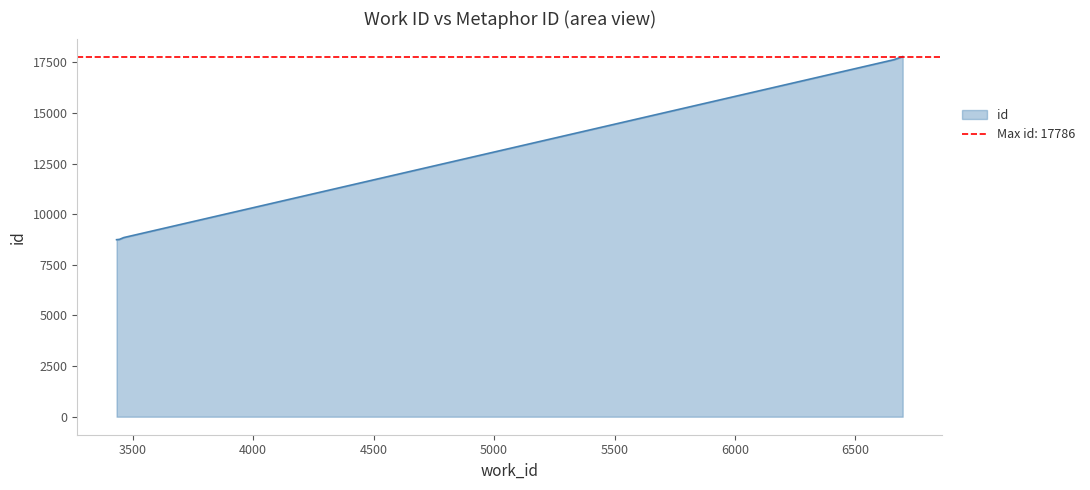

Reading right to left, list all the values displayed in this chart.

17786	17633	8848	8759	8743